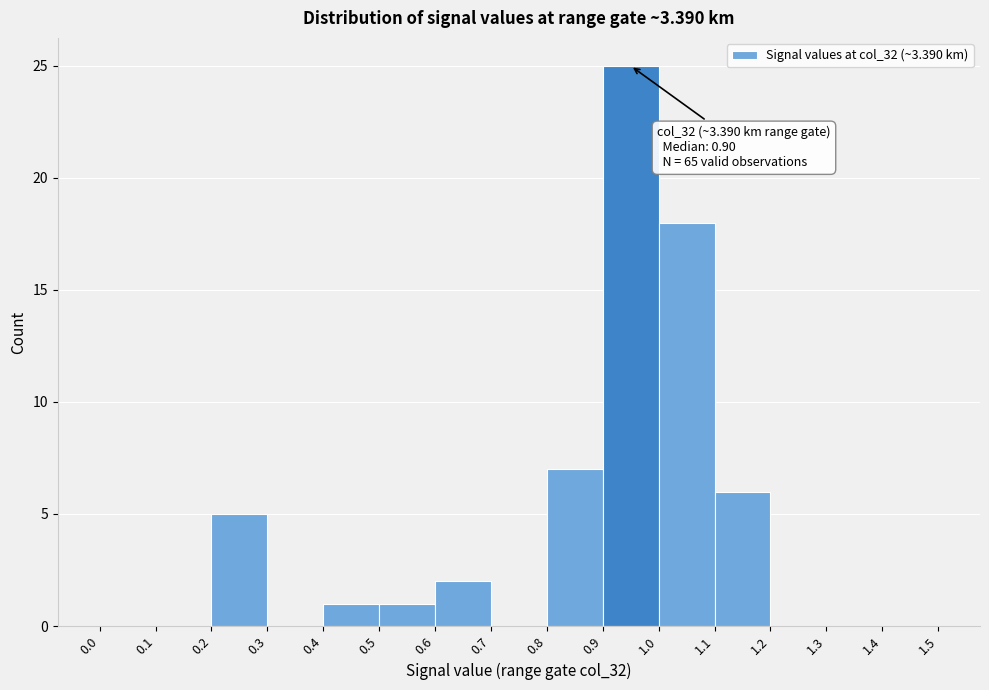

Over which range of the x-axis is the bar tallest?

0.9 to 1.0